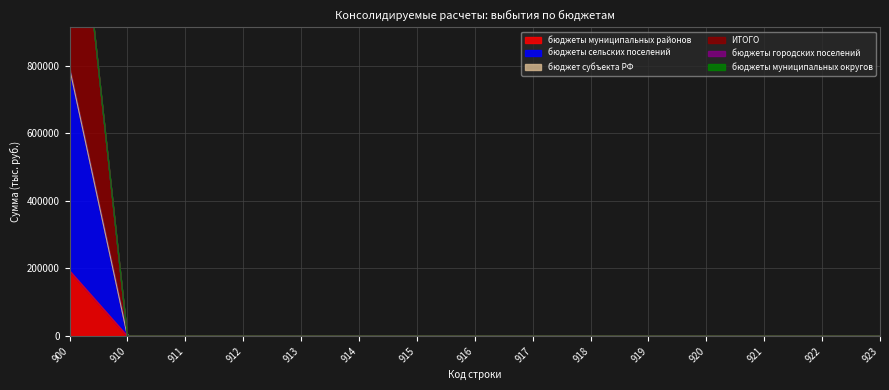

True or false: бюджеты сельских поселений and бюджеты муниципальных районов cross at least once.

False